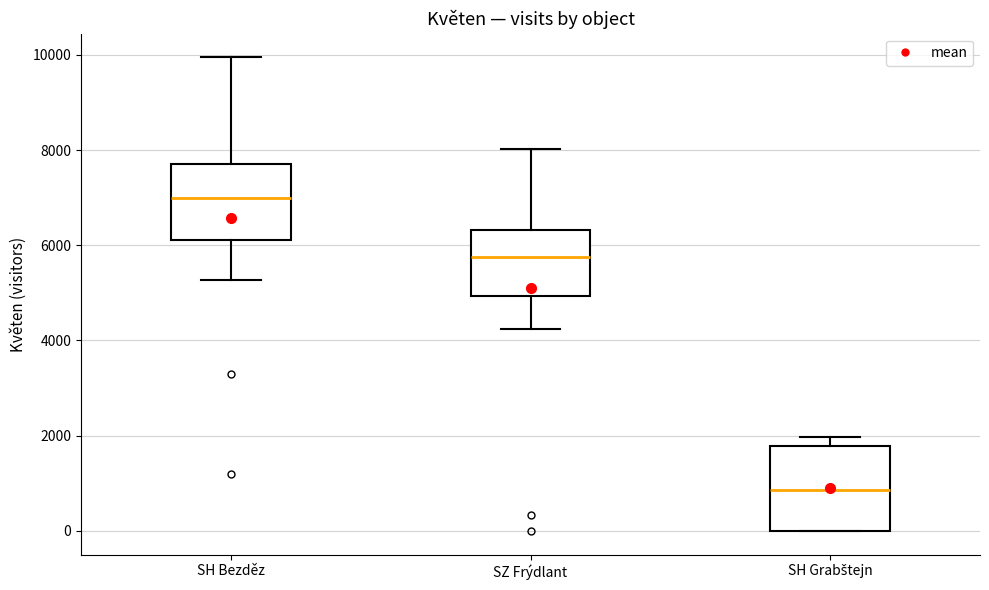

Which box has the highest median line?

SH Bezděz